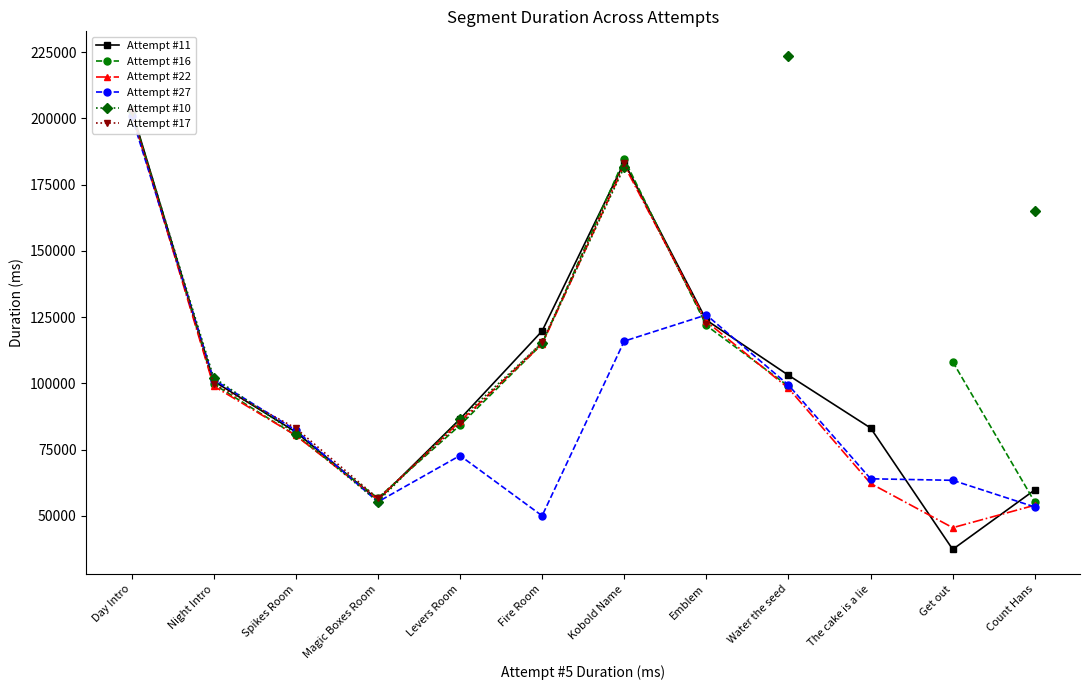

What is the value of the Attempt #22 point at the 5th from the left?

85702.0